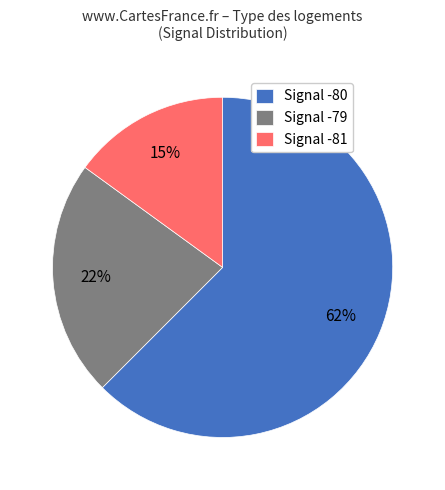

What percentage is the Signal -79 slice, to the nearest percent?

23%